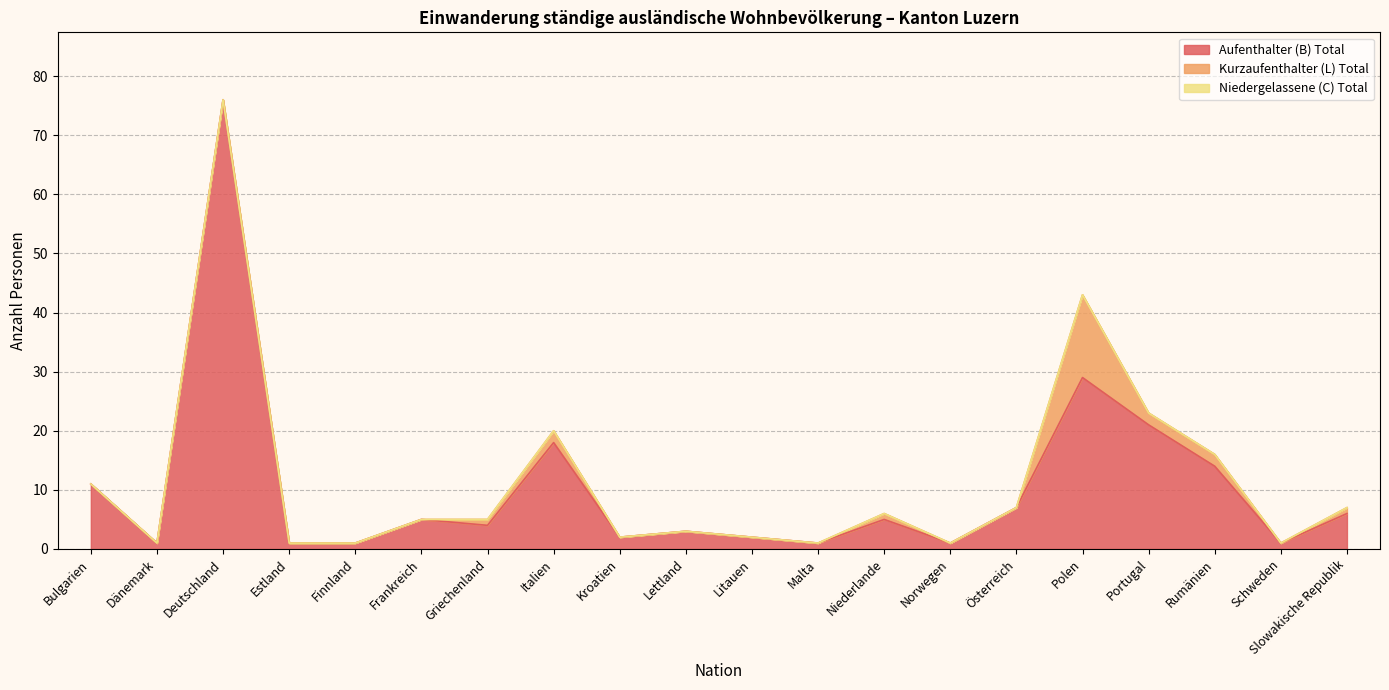

What position from the left is Norwegen?

14